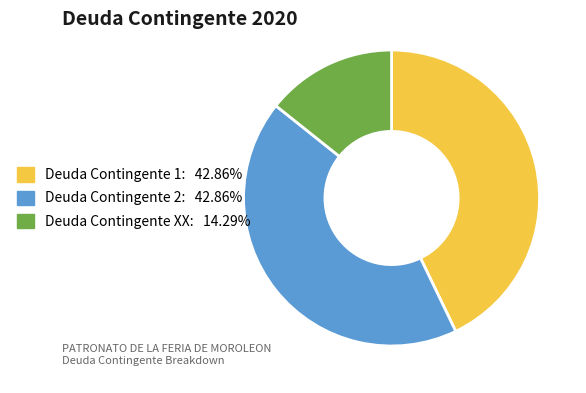

The Deuda Contingente XX slice represents 5% of the pie. True or false?

False